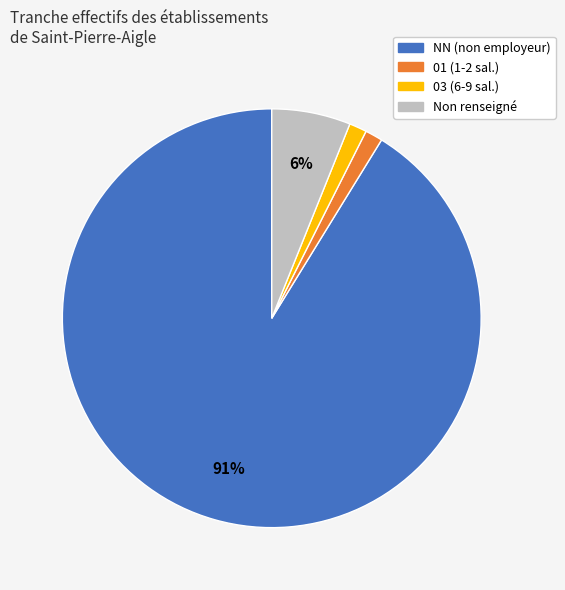

To the nearest percent, what is the average slice percentage?

25%